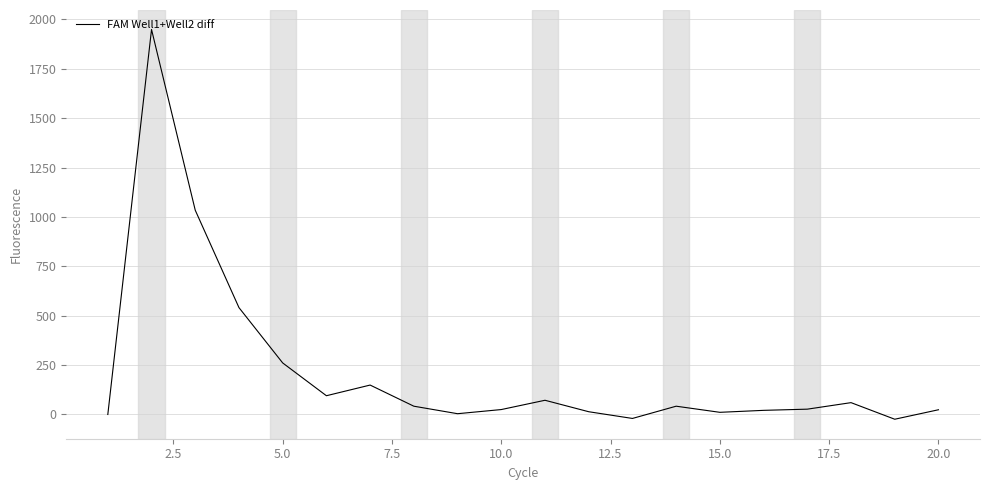

What is the maximum value shown in the chart?

1949